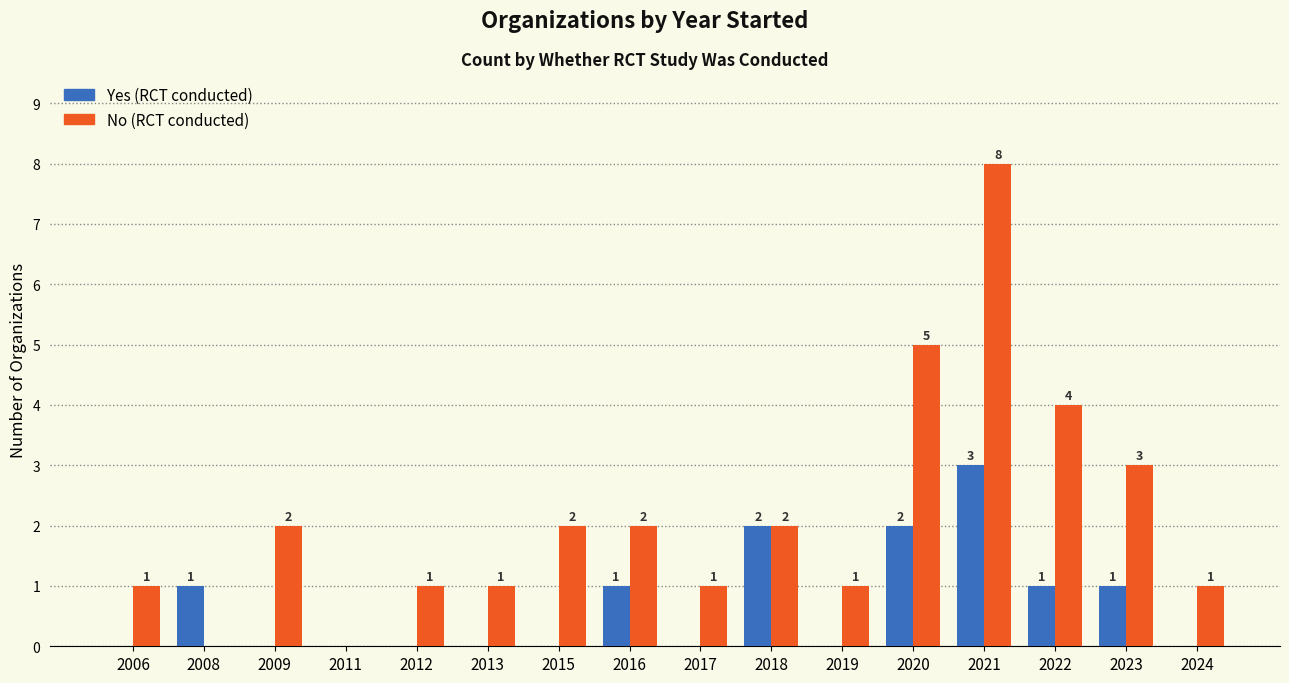

What is the maximum value shown in the chart?

8